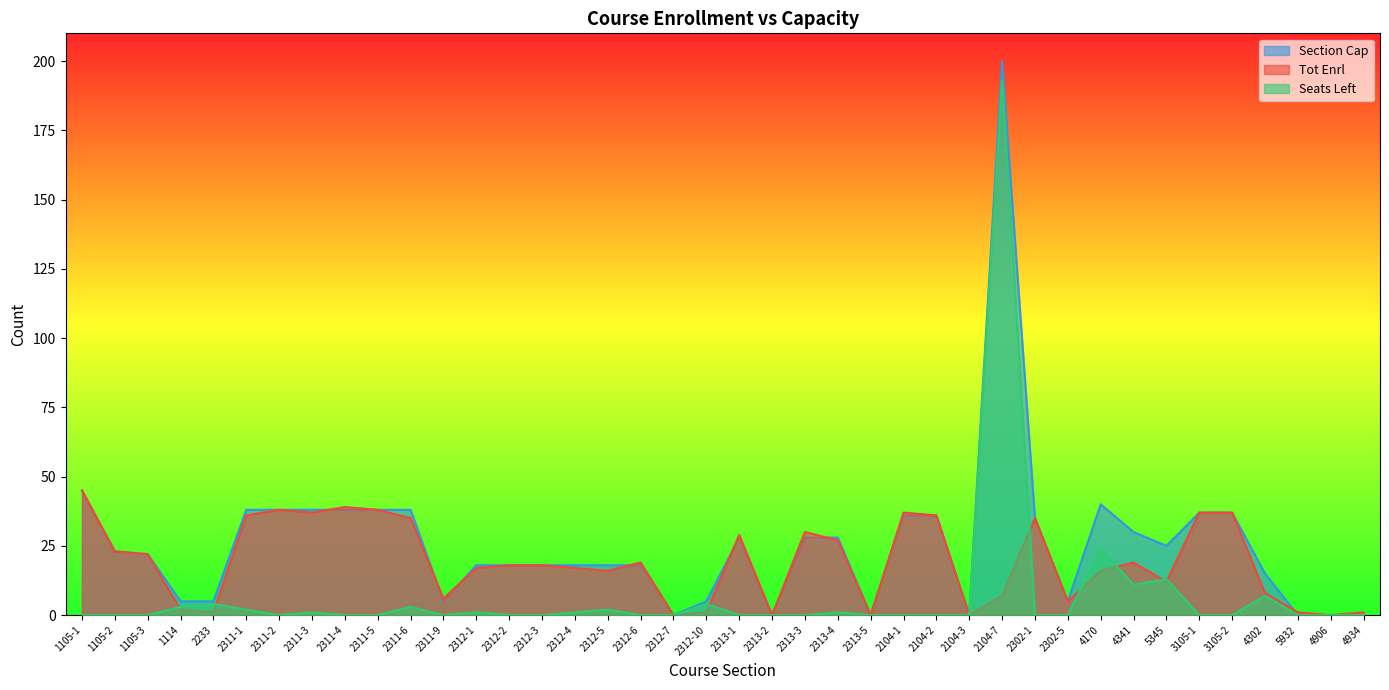

What are all the series names shown in the legend?

Section Cap, Tot Enrl, Seats Left